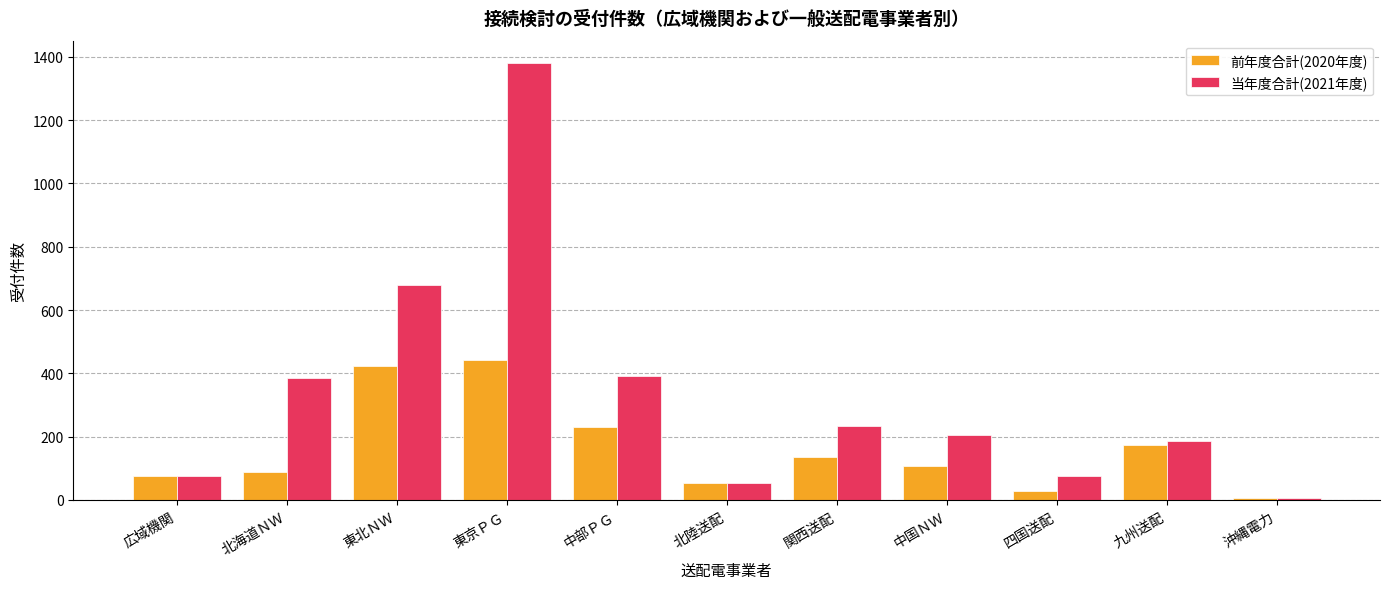

What is the sum of all 当年度合計(2021年度) values?

3671